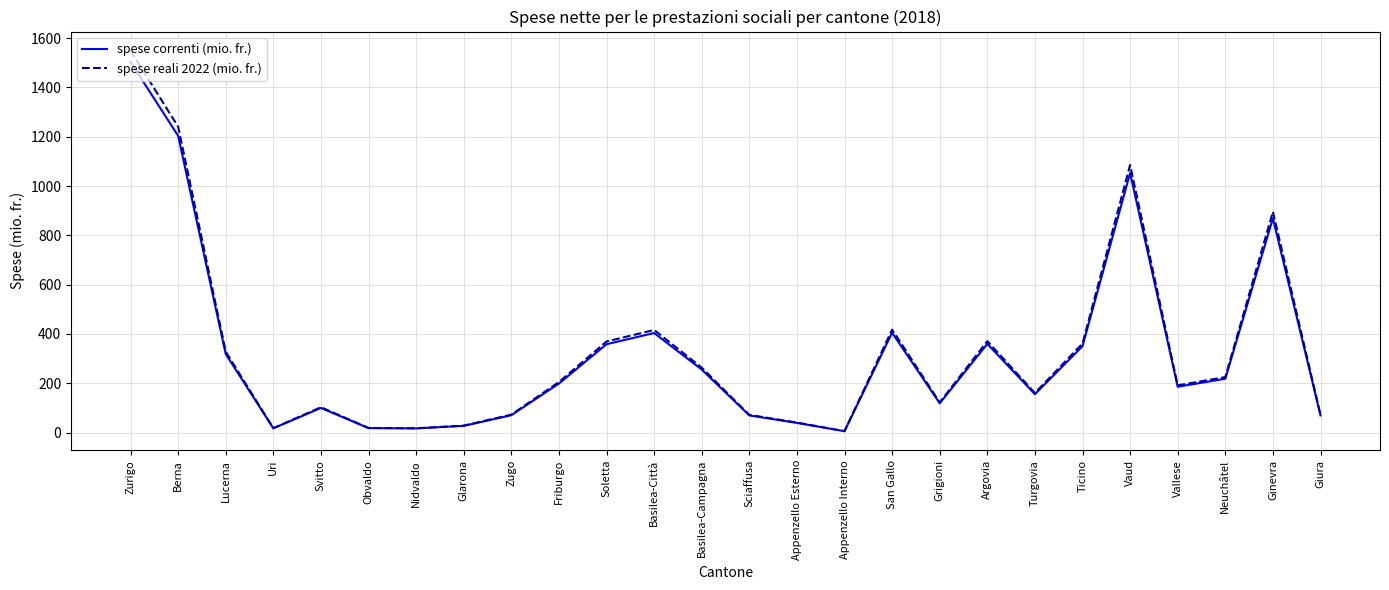

At which category is the sum across all series the highest?

Zurigo